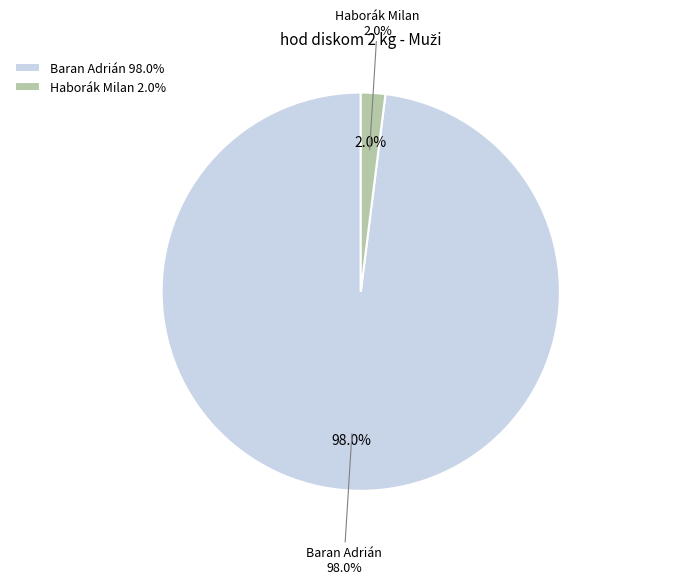

Combined, do Haborák Milan and Baran Adrián account for over 50%?

Yes